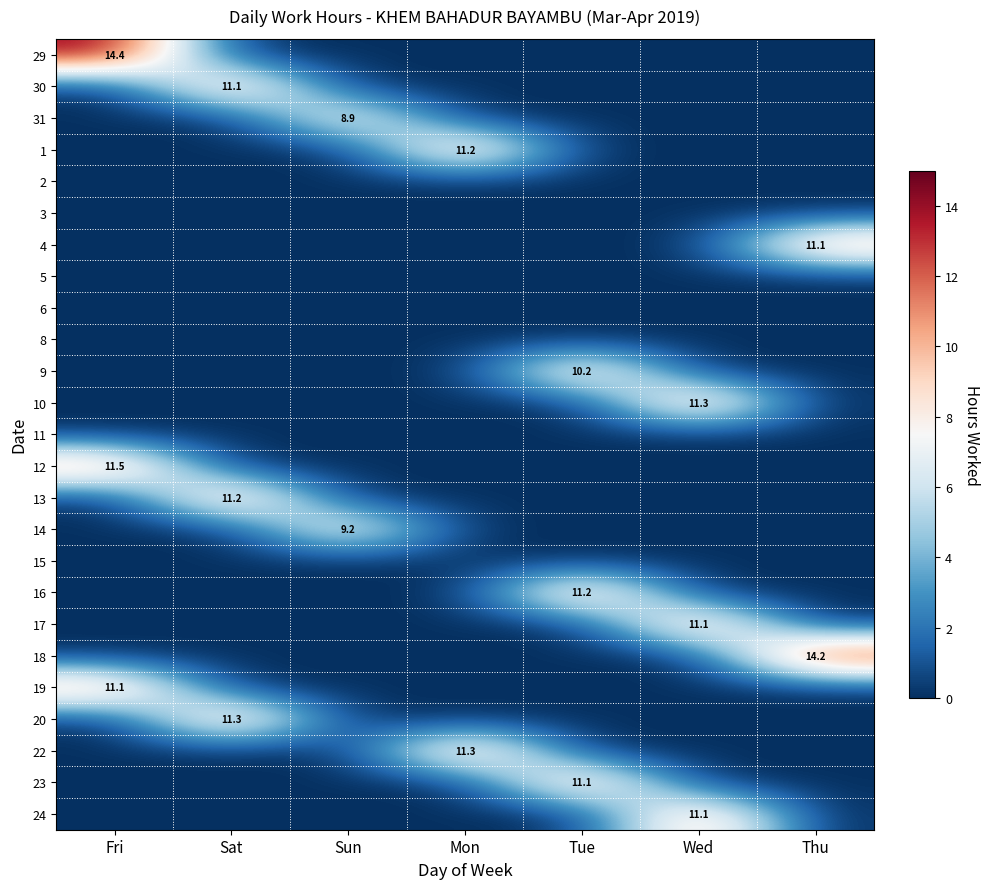

Which series changed the most between Sat and Mon?

22